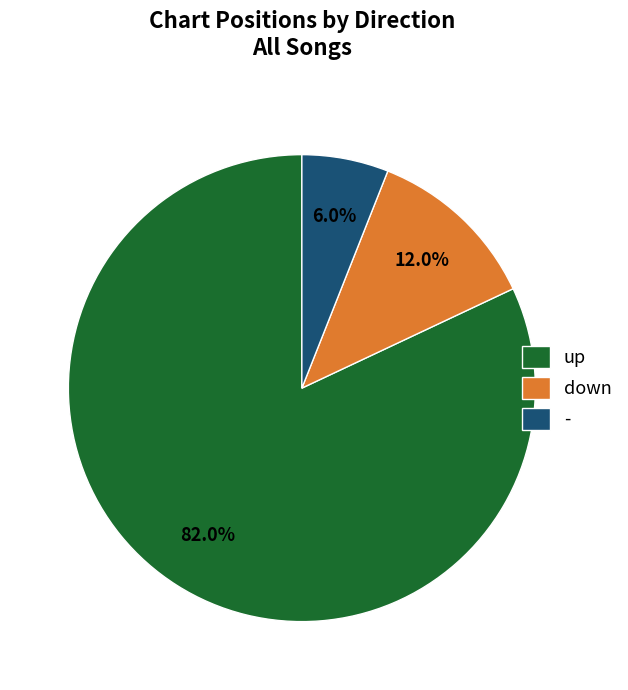

Rank the categories by value from highest to lowest.

up, down, -